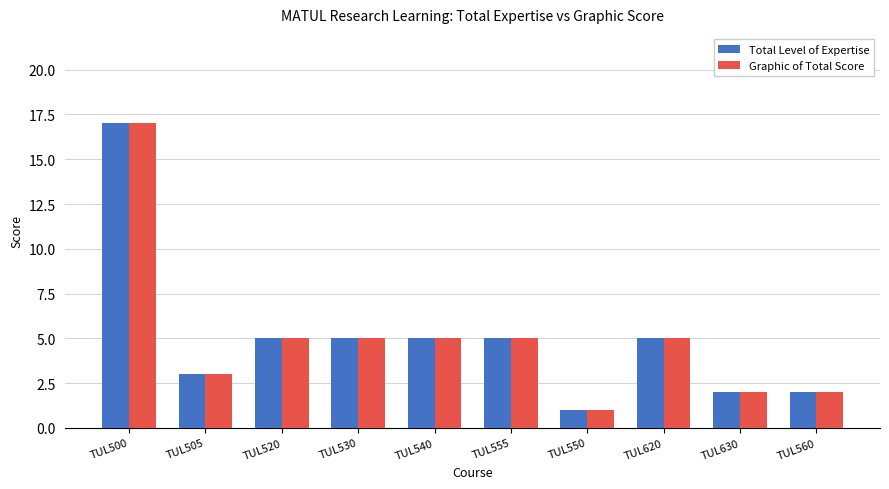

At which category does the chart reach its peak across all series?

TUL500